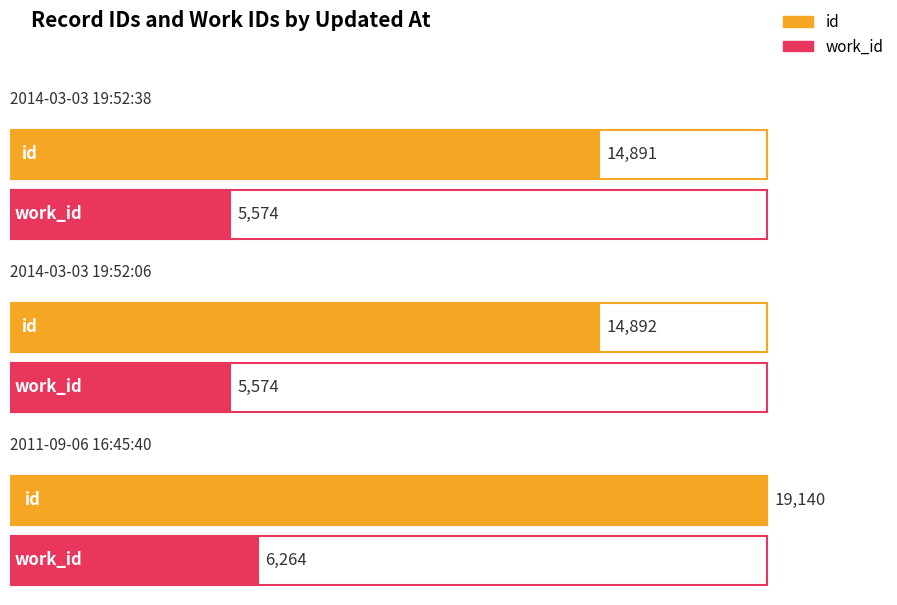

What is the average value of the work_id series?

5804